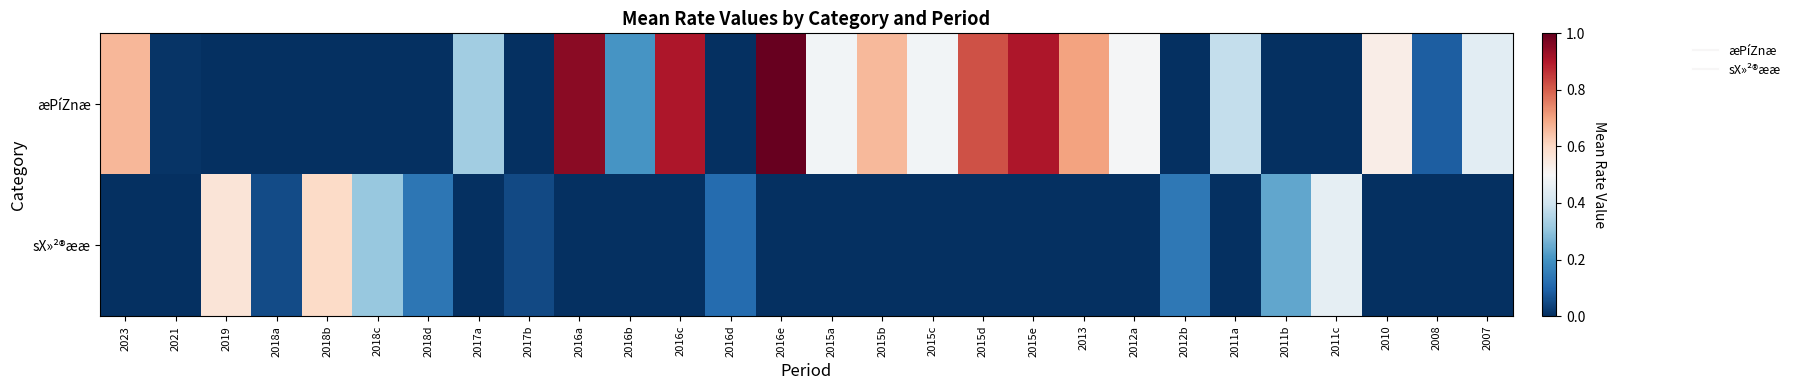

Which series has the largest range (max minus min)?

æPíZnæ